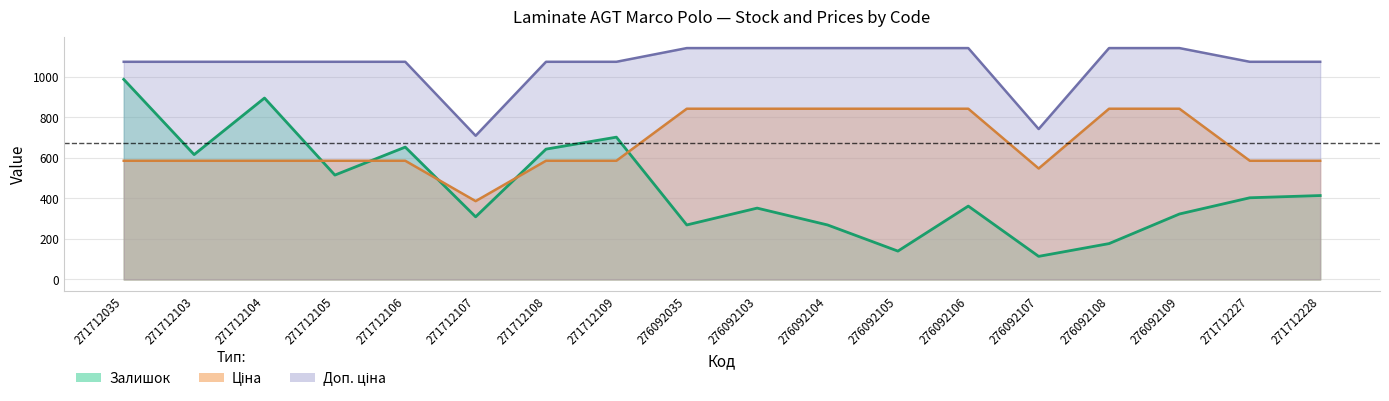

What is the maximum value shown in the chart?

1141.4